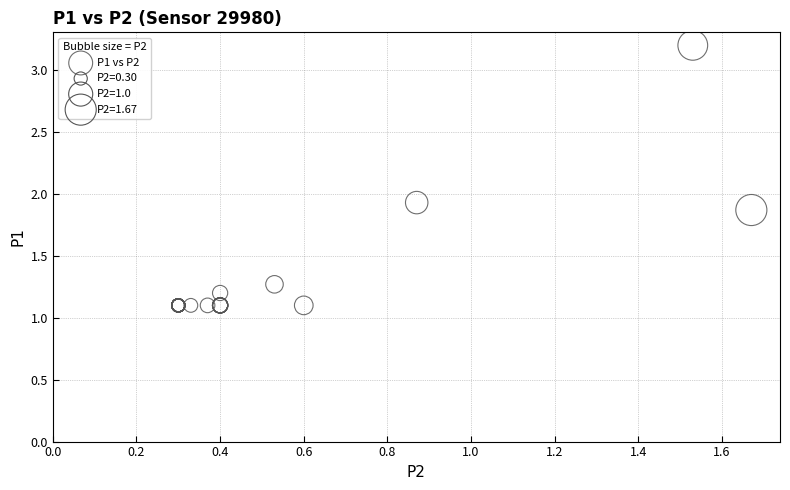

What Y value in the scatter plot is closest to 2?

1.9